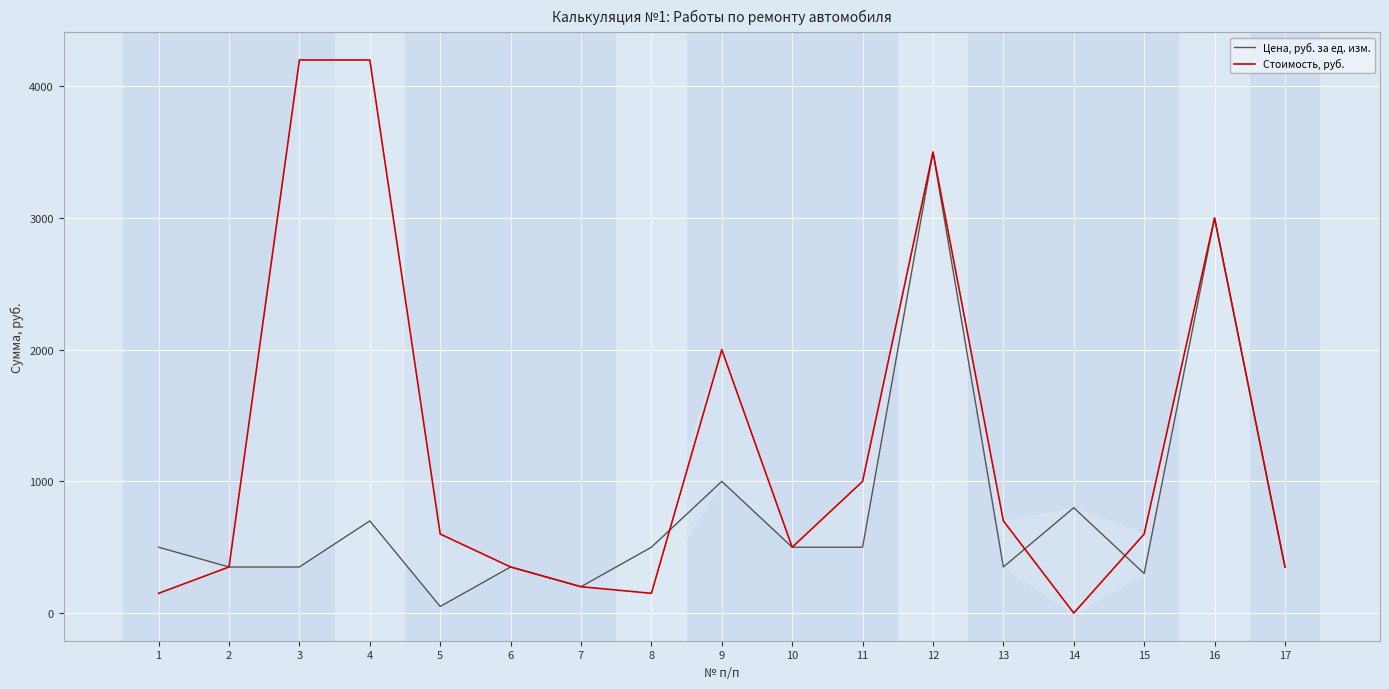

The value of Стоимость, руб. at 16 is 3000. True or false?

True